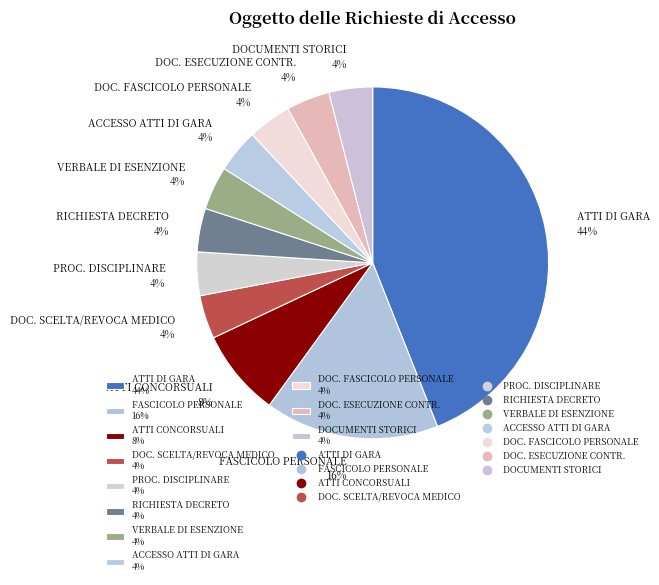

True or false: FASCICOLO PERSONALE 16% accounts for 27% of the total.

False